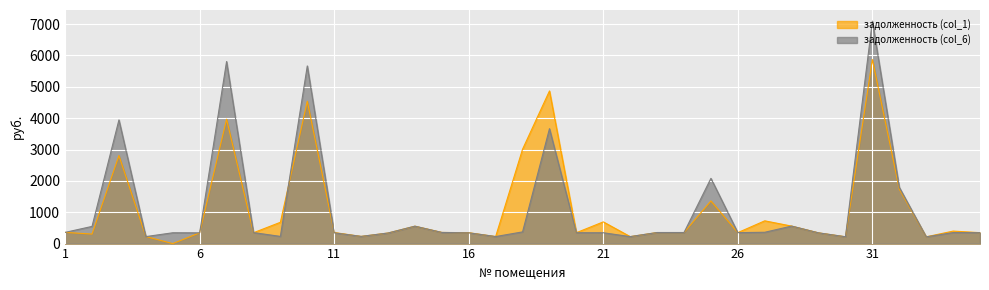

Which series has the largest total across all categories?

задолженность (col_6)